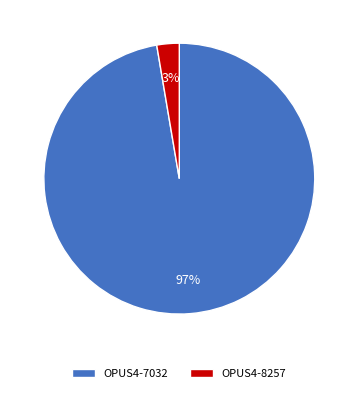

To the nearest percent, what is the combined percentage of OPUS4-8257 and OPUS4-7032?

100%